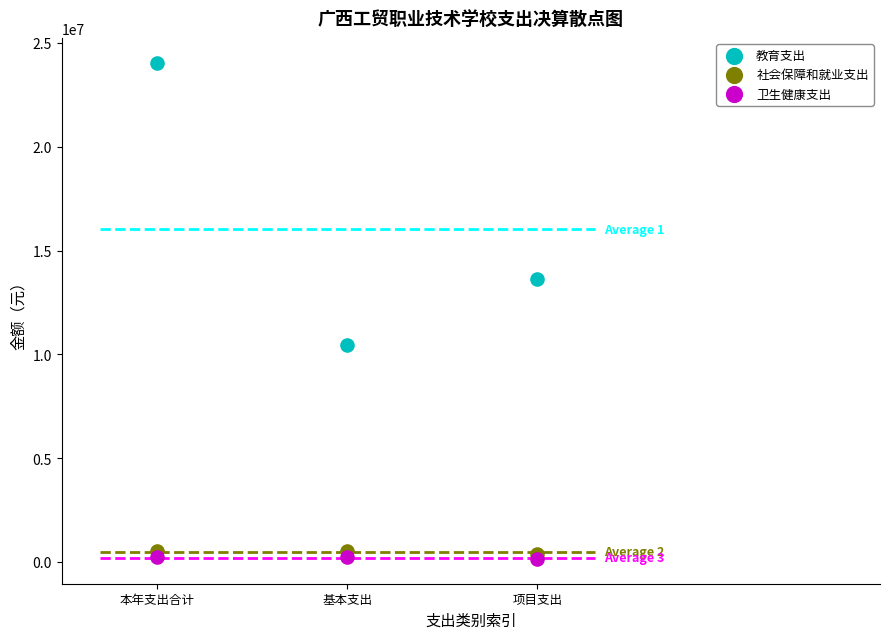

In the 教育支出 series, what Y value is closest to 17246772?

13606931.7